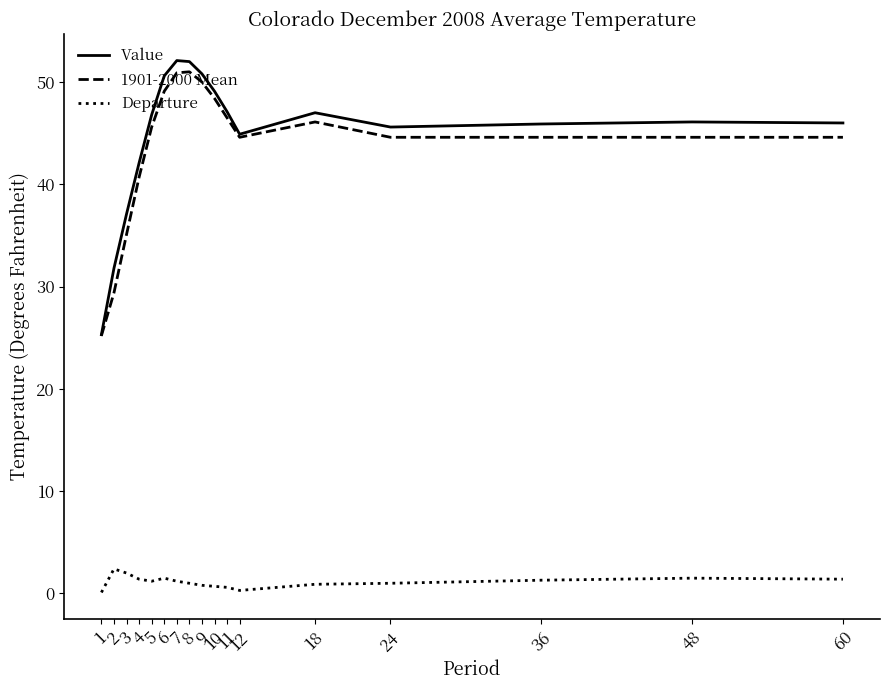

Which series has the largest total across all categories?

Value